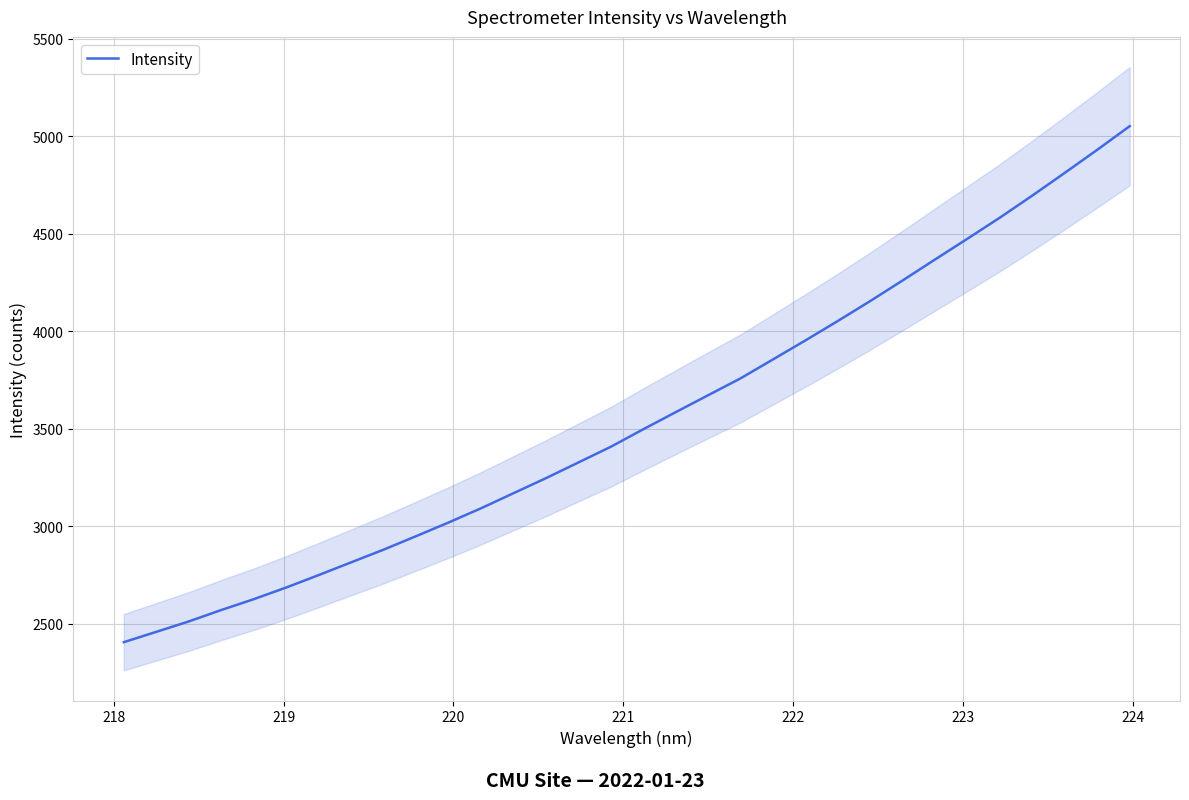

How many data points are less than 3497?

16